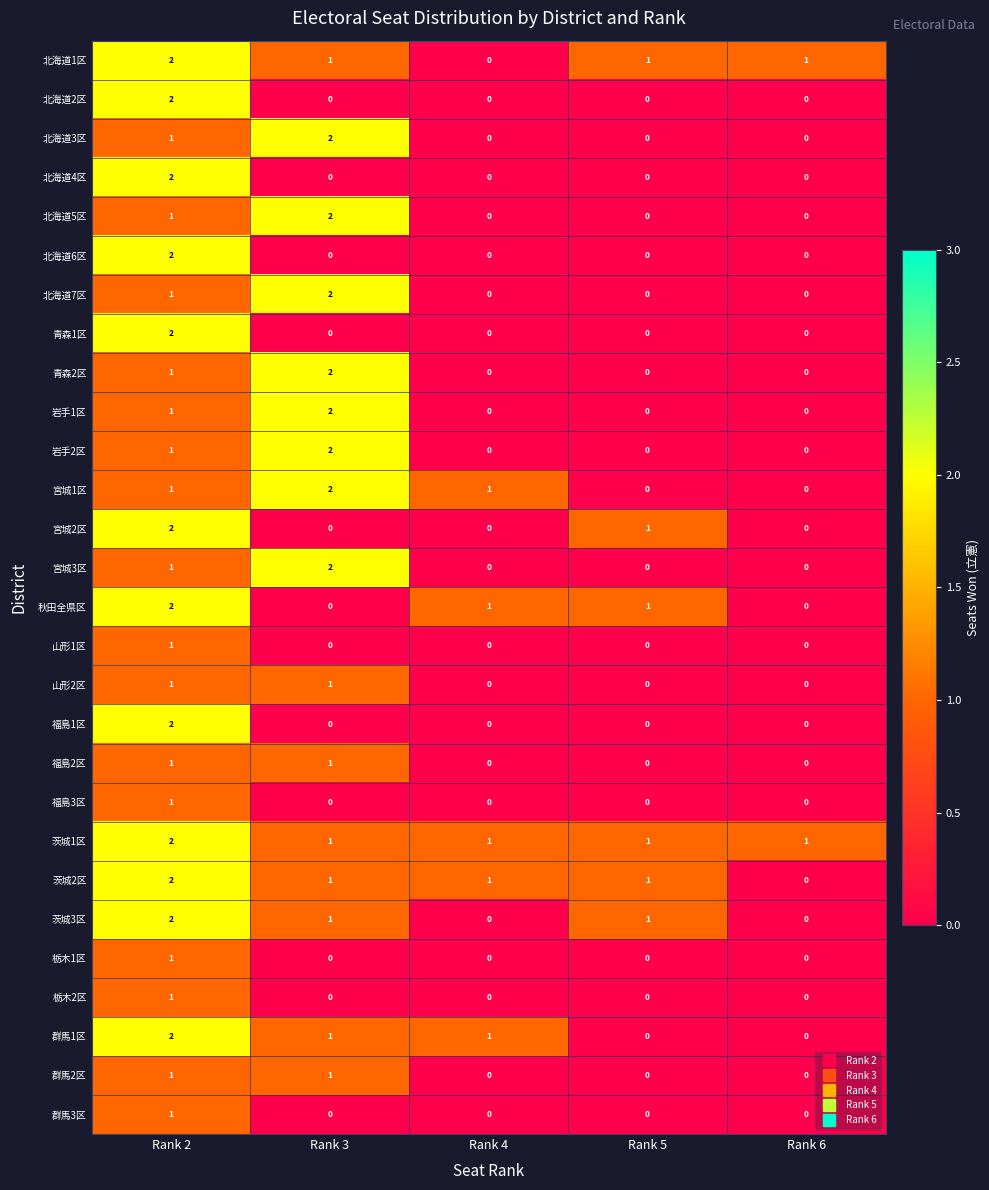

True or false: 福島2区 has a value of 2 at Rank 2.

False